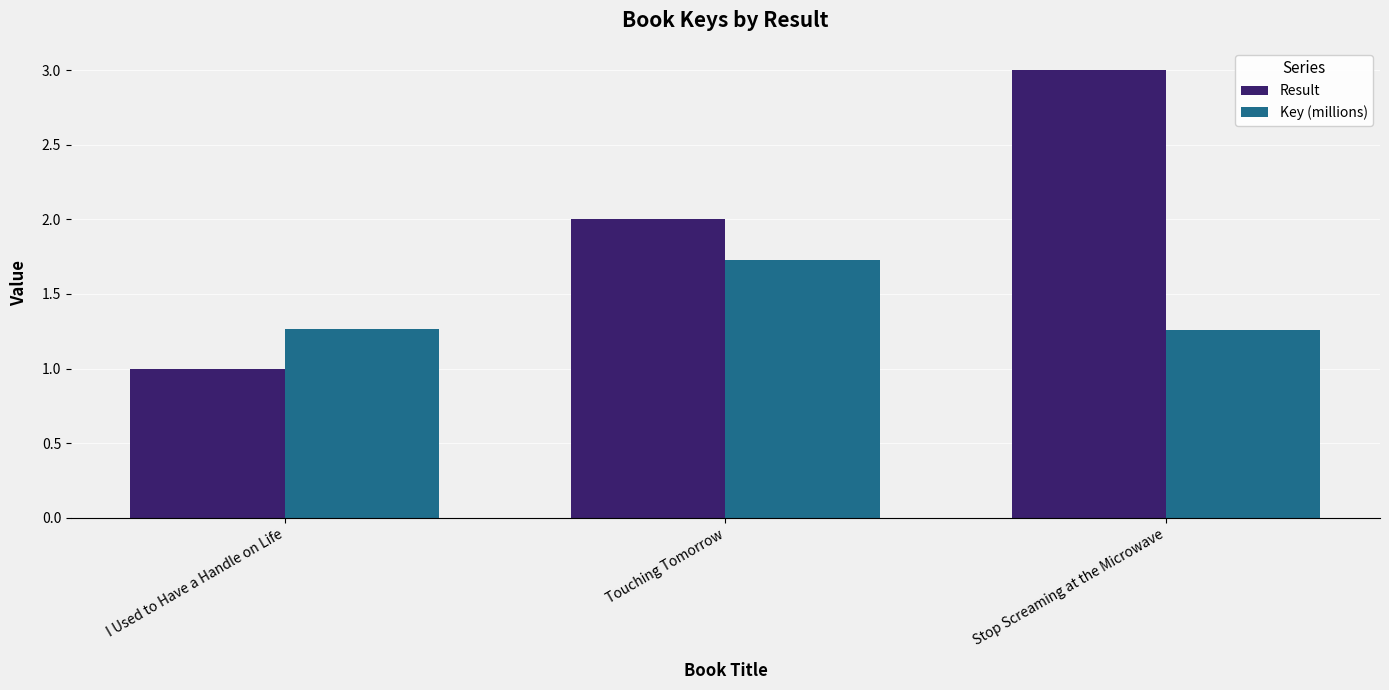

What is the label of the 3rd bar from the left?

Stop Screaming at the Microwave